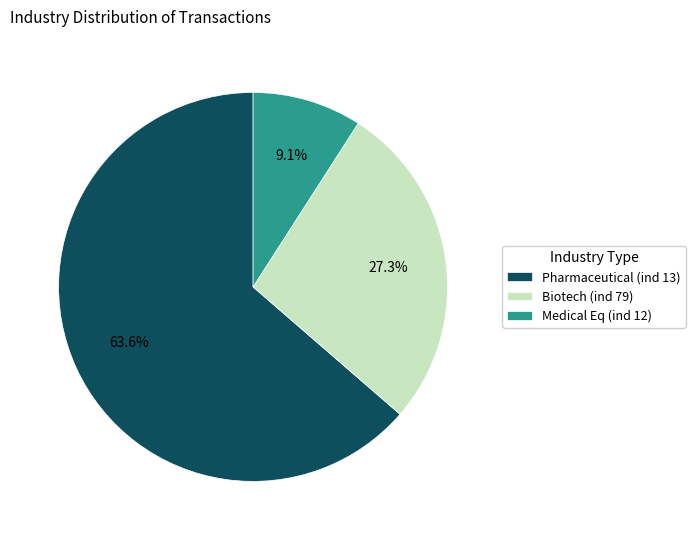

Rank the categories by value from highest to lowest.

Pharmaceutical (ind 13), Biotech (ind 79), Medical Eq (ind 12)